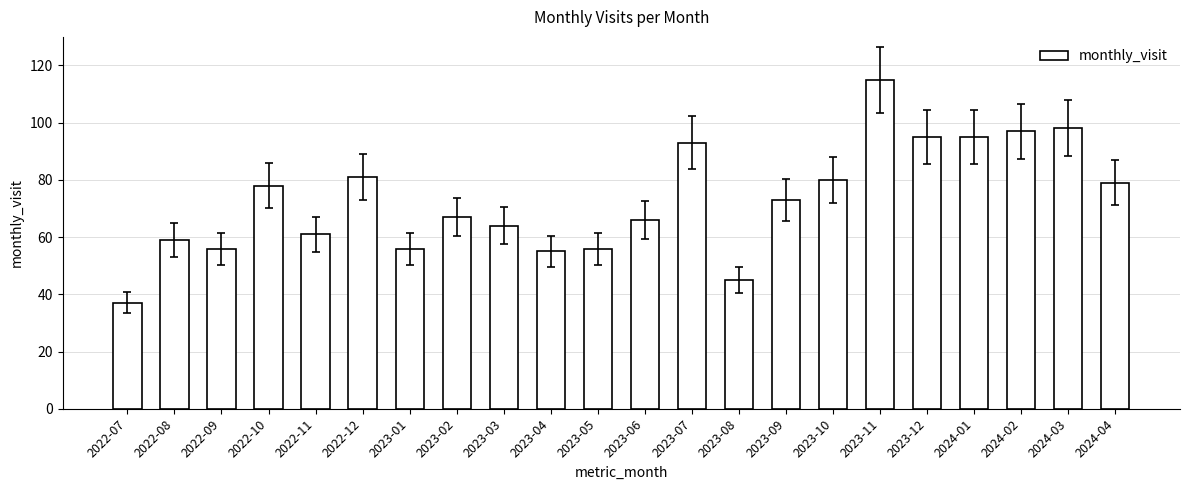

Read the value at 2023-01, to the nearest 5.

55